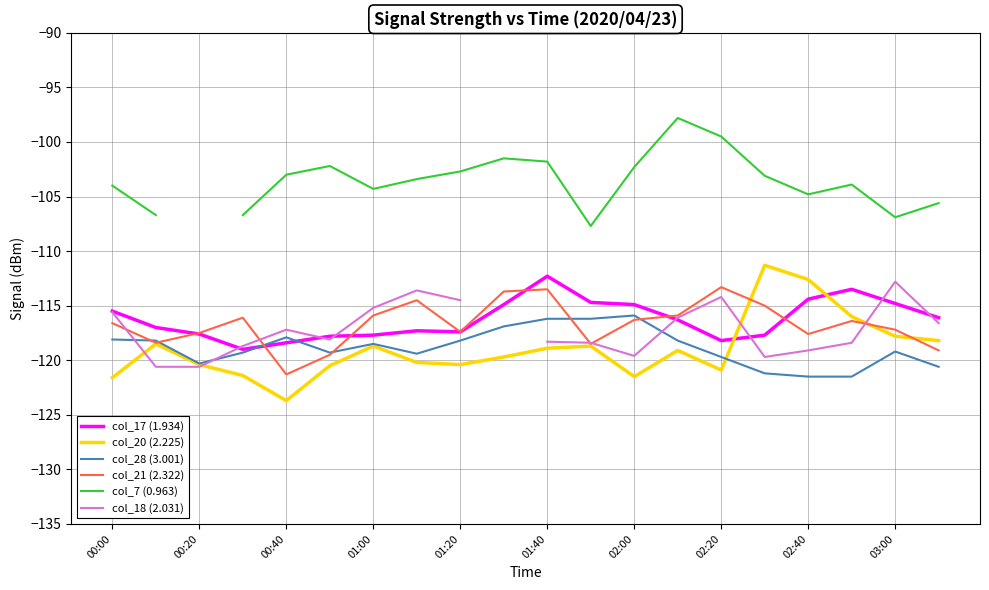

At which label does col_18 (2.031) first exceed -117?

00:00